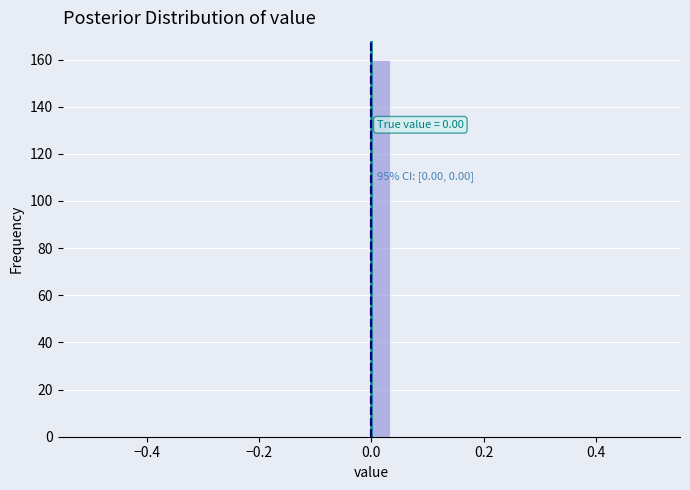

Read against the x-axis, roughly where is the centre of the tallest bar?

0.02